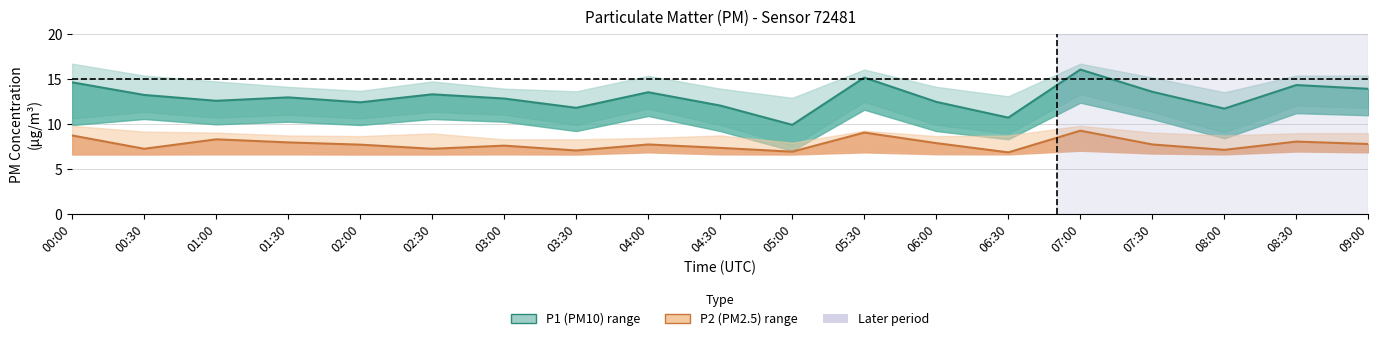

What position from the right is 05:00?

9